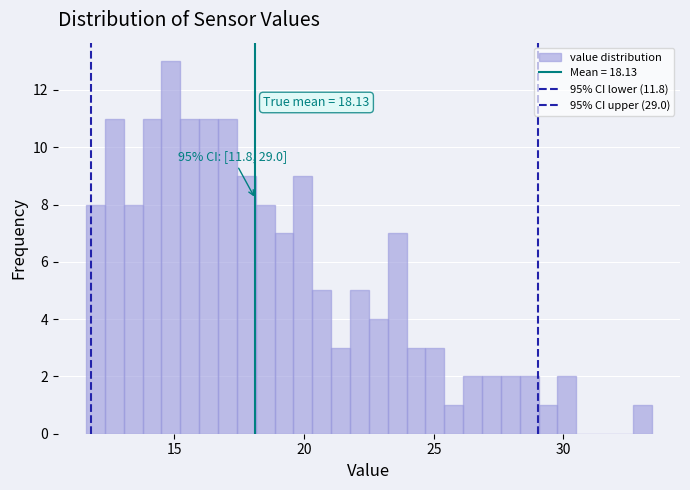

Read against the x-axis, roughly where is the centre of the tallest bar?

15.0